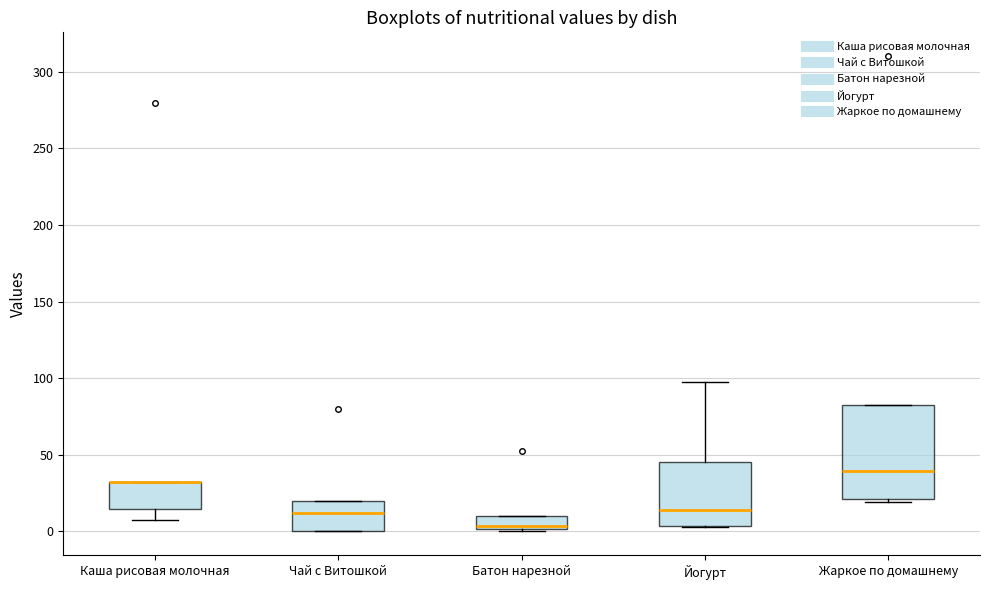

Where is the lower edge of the box for Батон нарезной on the y-axis? The values are not printed on the chart, so give them approximately, as read against the axis.

0